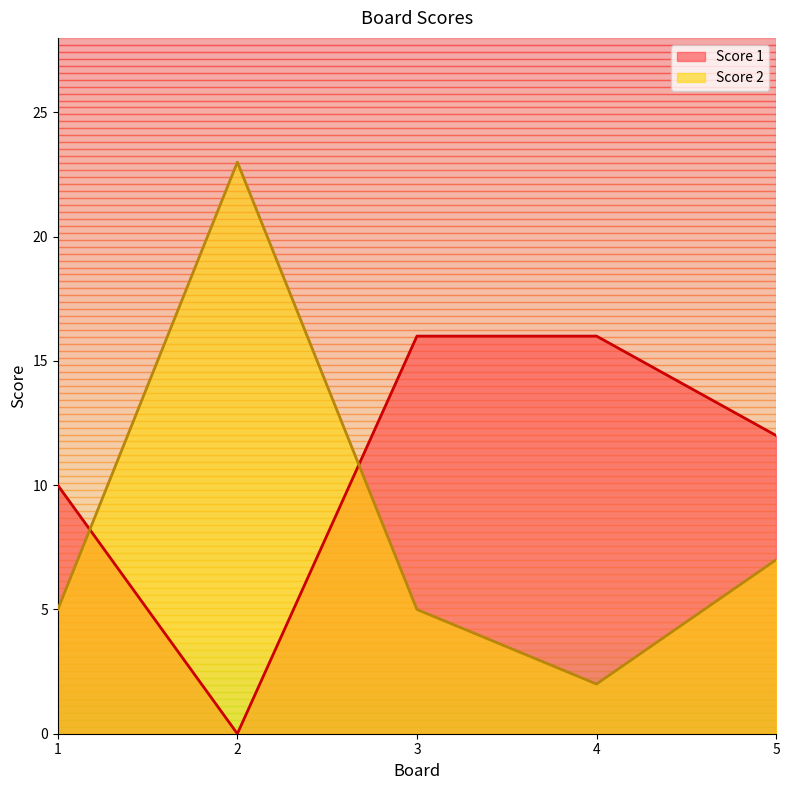

What is the spread (max minus min) of values at 1?

5